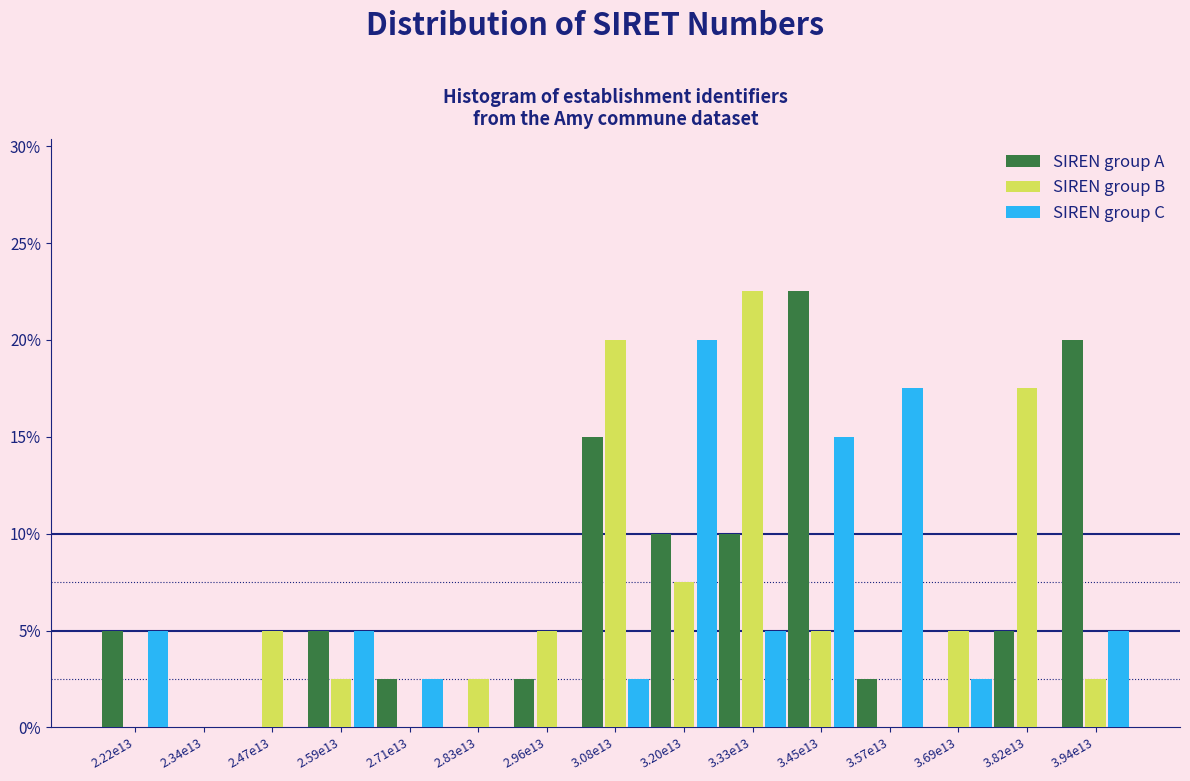

What is the sum of all SIREN group B values?

95.0